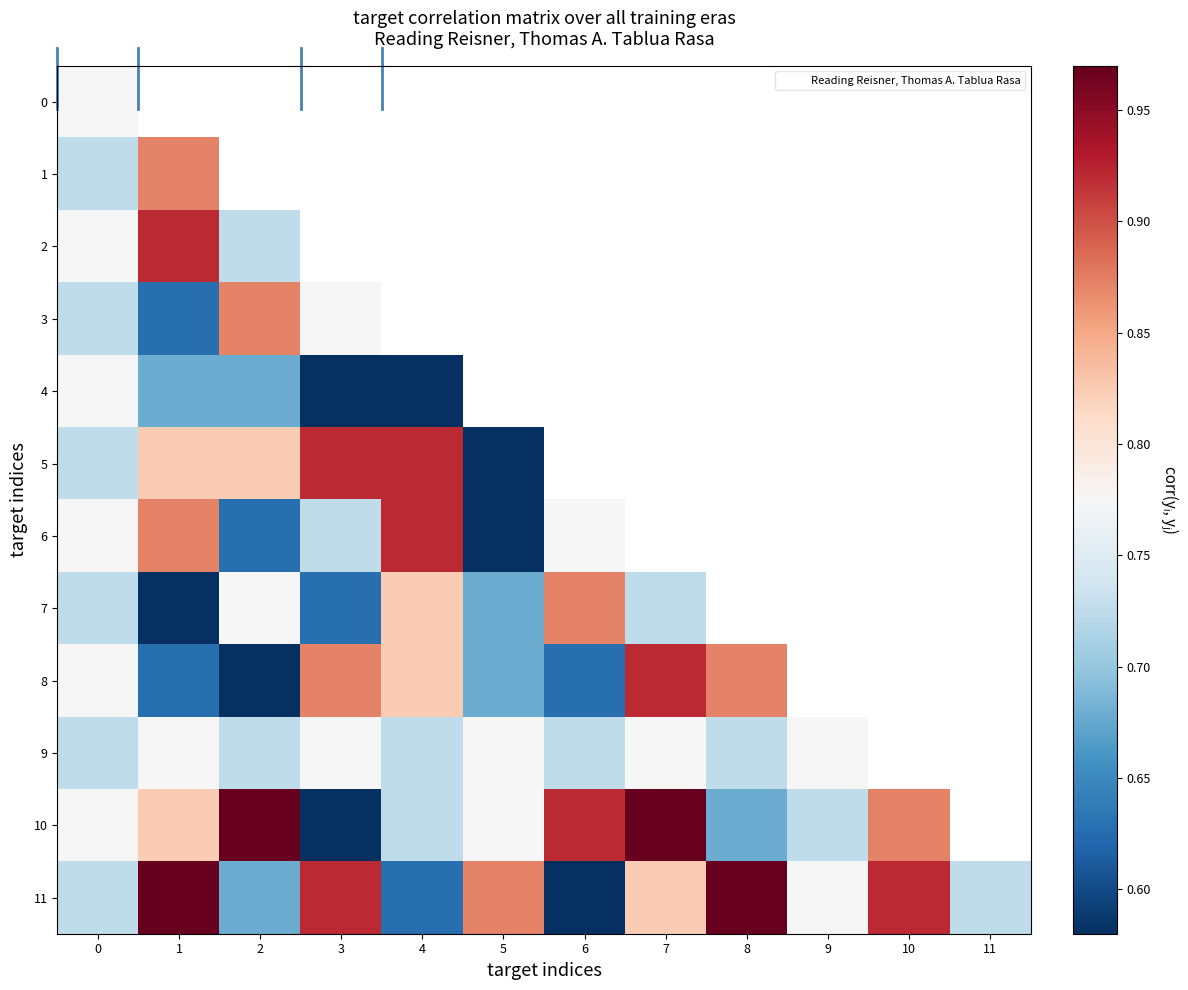

Where is 8 nearest to the value 0?

2